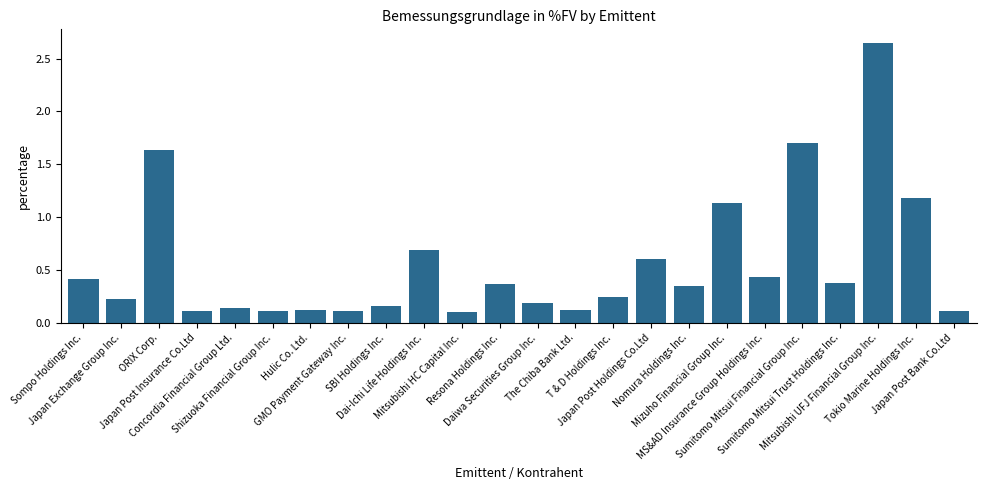

What is the difference between the maximum and second lowest values?

2.5